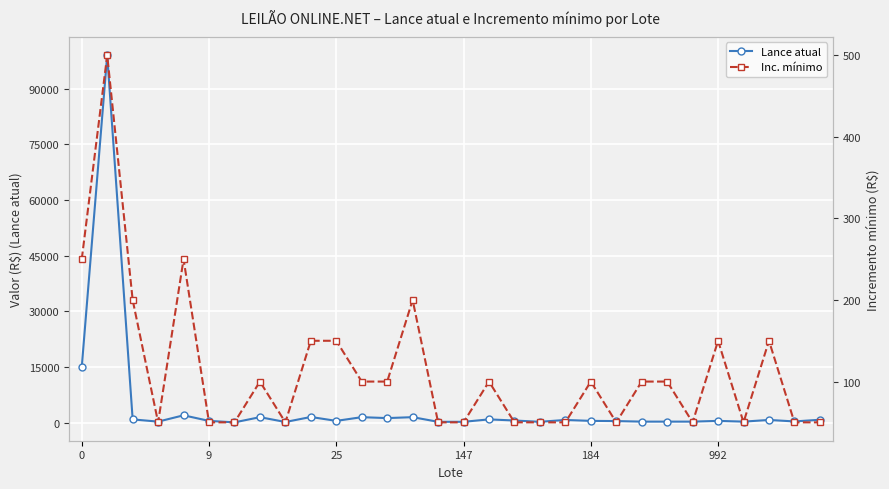

What is the total value across all series at 25?

1100